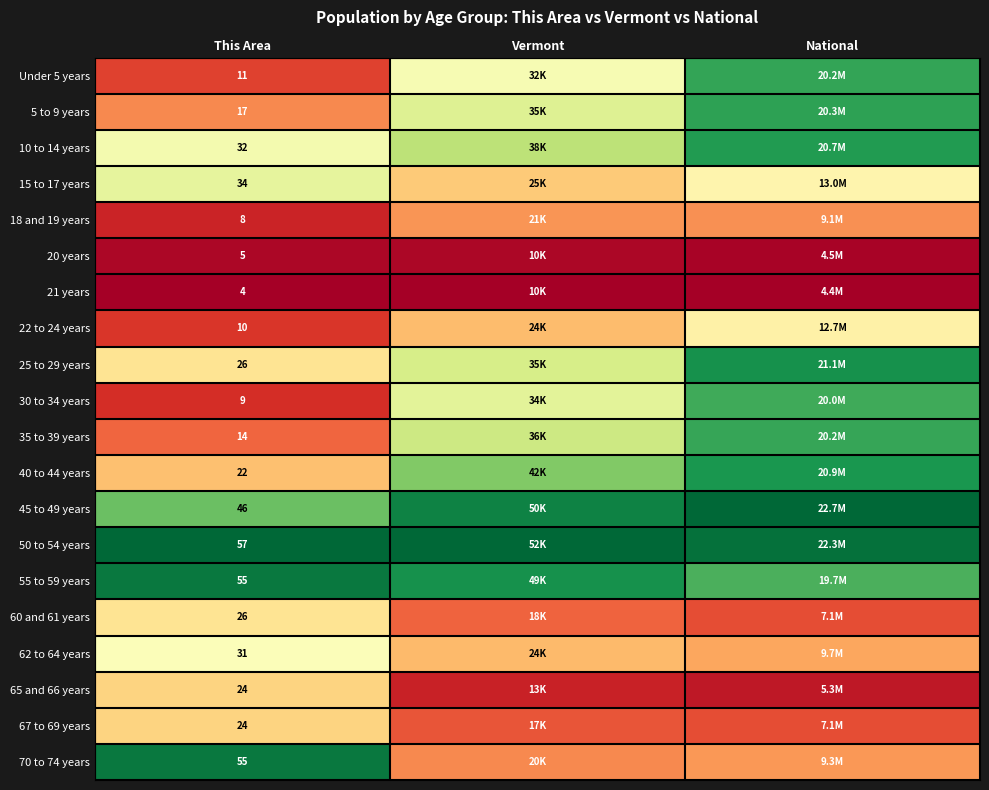

Which category has the lowest value across all series?

This Area